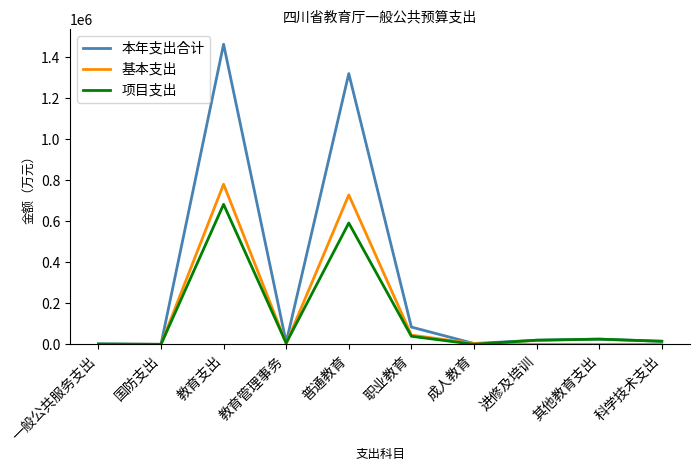

What is the total value across all series at 教育支出?

2926120.8